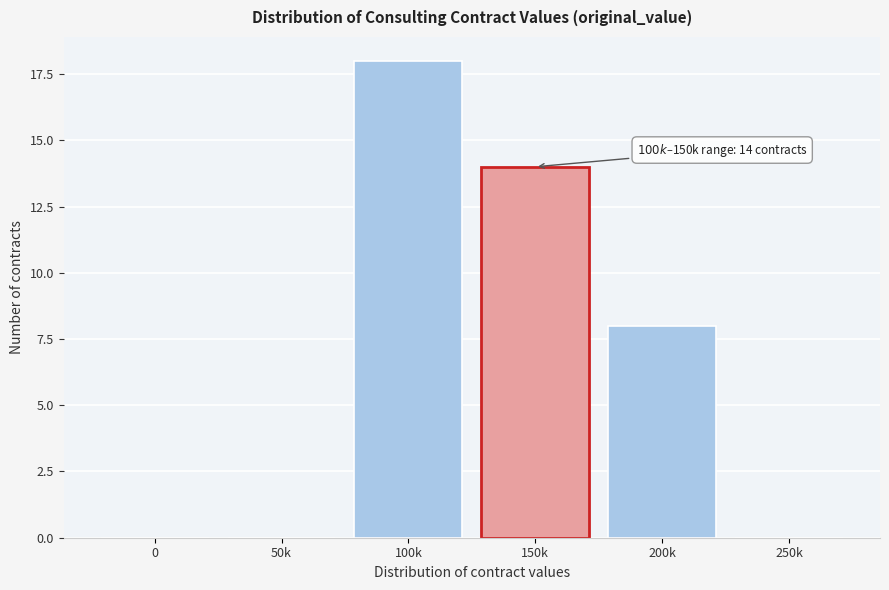

Reading left to right, what are all the values shown in this chart?

0=0	50k=0	100k=18	150k=14	200k=8	250k=0